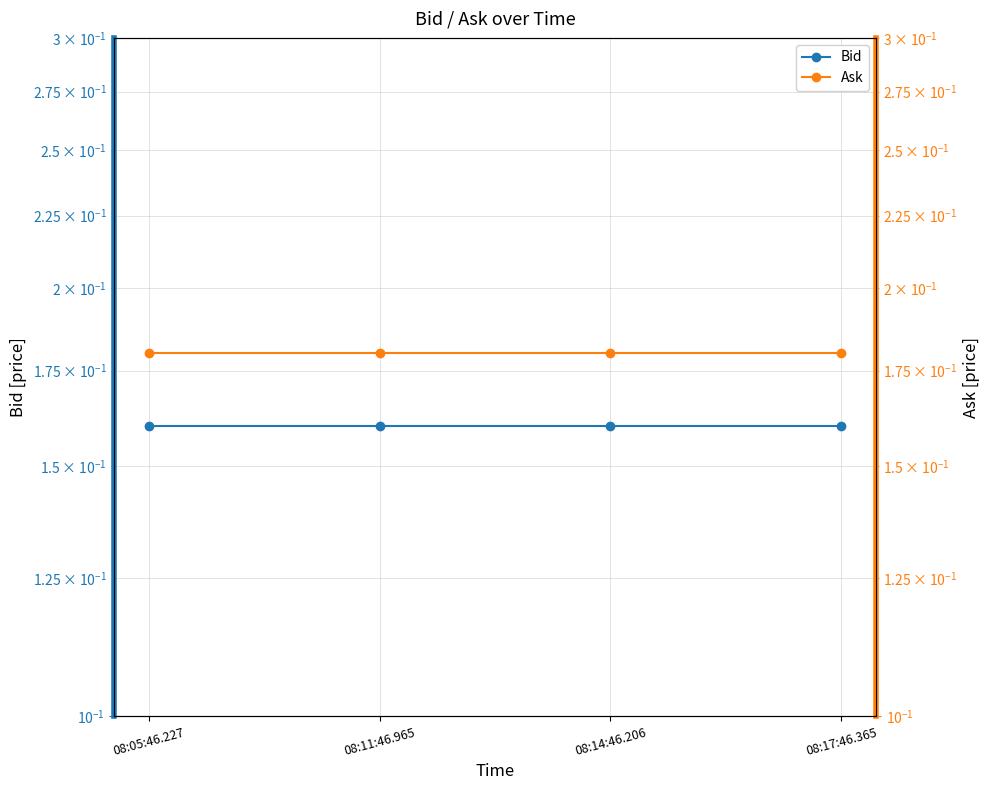

What are all the series names shown in the legend?

Bid, Ask